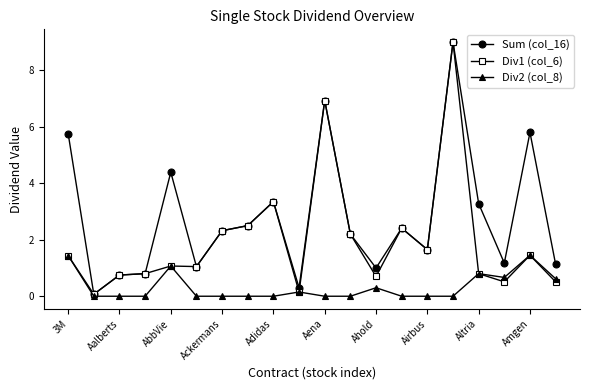

List the series in order of their overall mean, lowest first.

Div2 (col_8), Div1 (col_6), Sum (col_16)